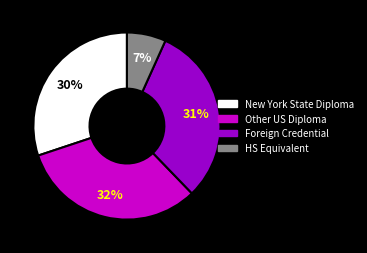

Does any single category account for the majority?

No